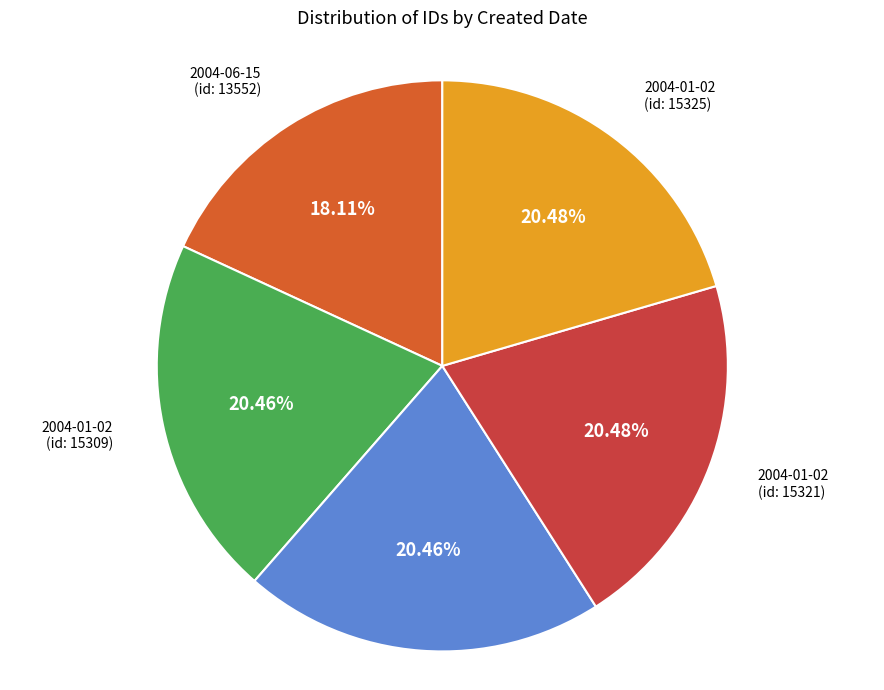

To the nearest percent, what is the average slice percentage?

20%